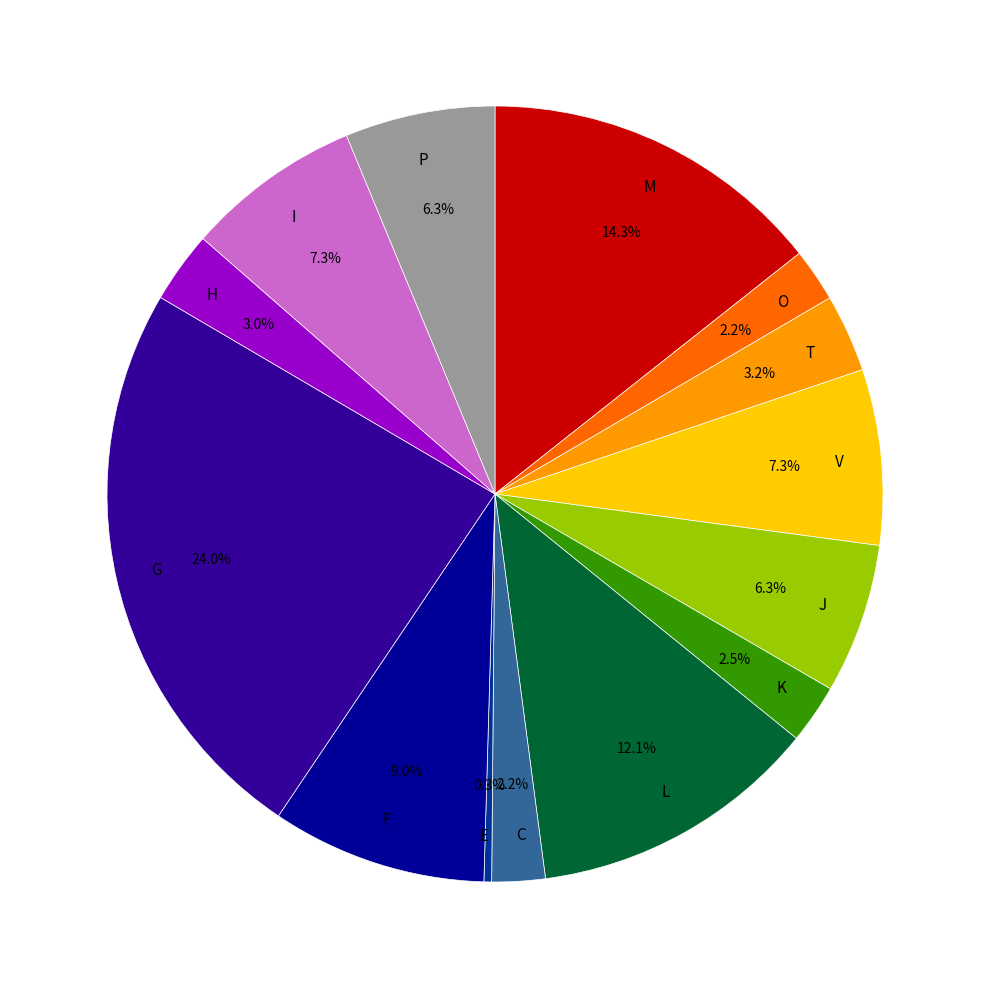

Is the sum of T and C greater than half?

No